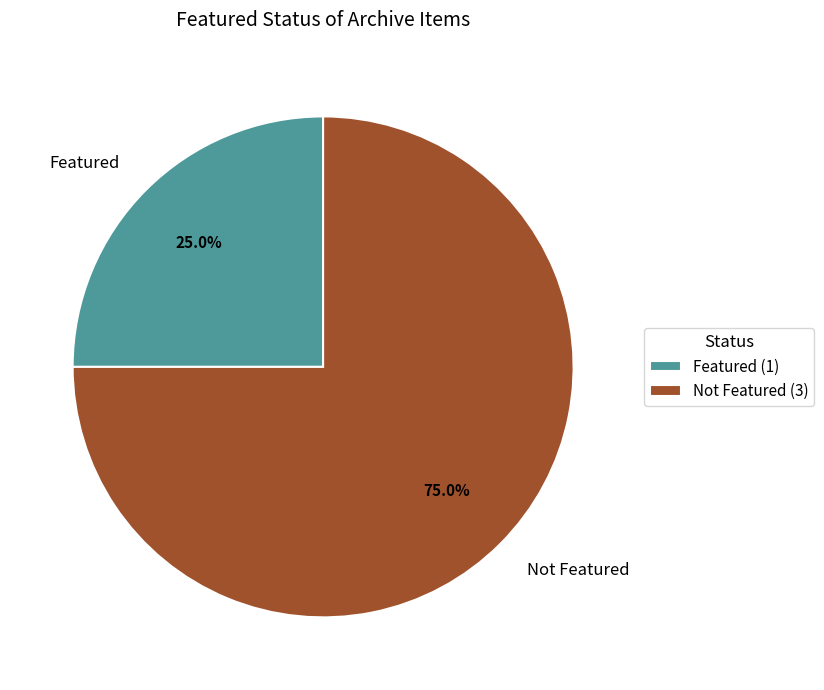

Is there any slice that represents more than half of the pie?

Yes